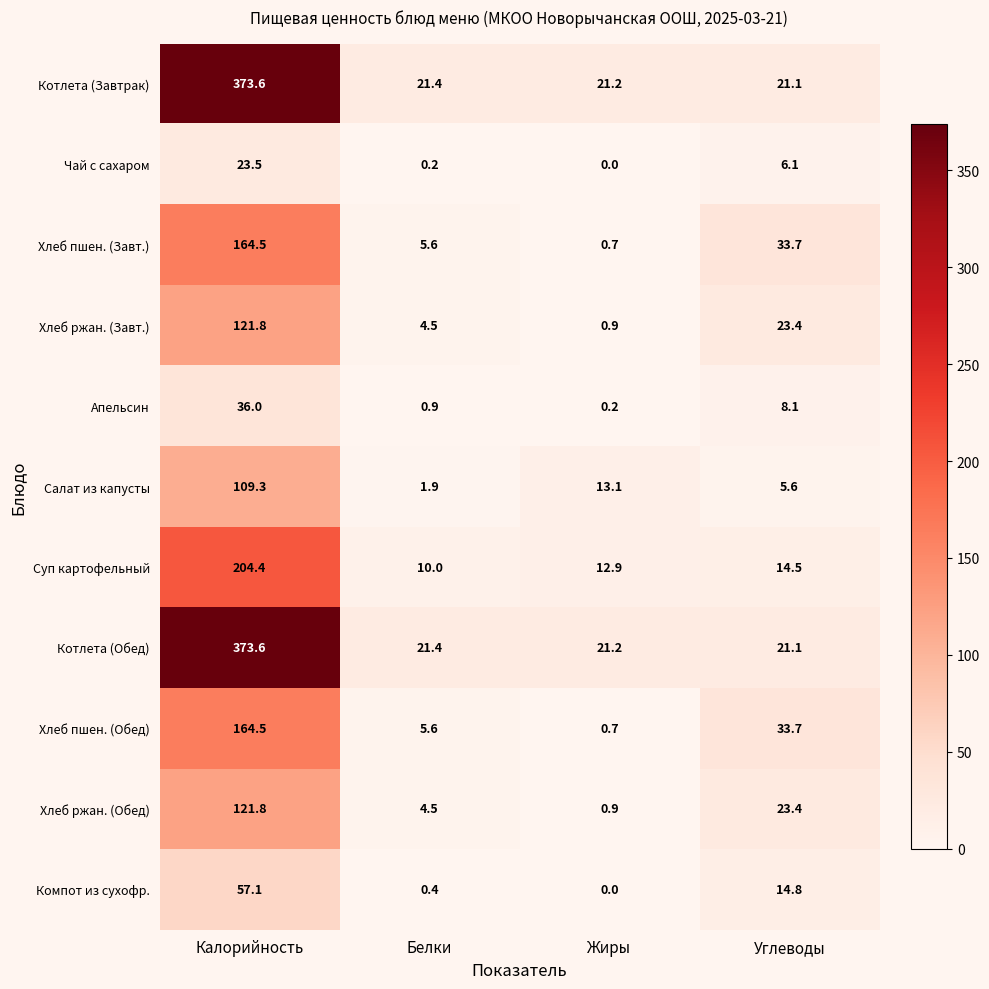

Is the value of Хлеб ржан. (Завт.) at Жиры greater than the value of Апельсин at Калорийность?

No